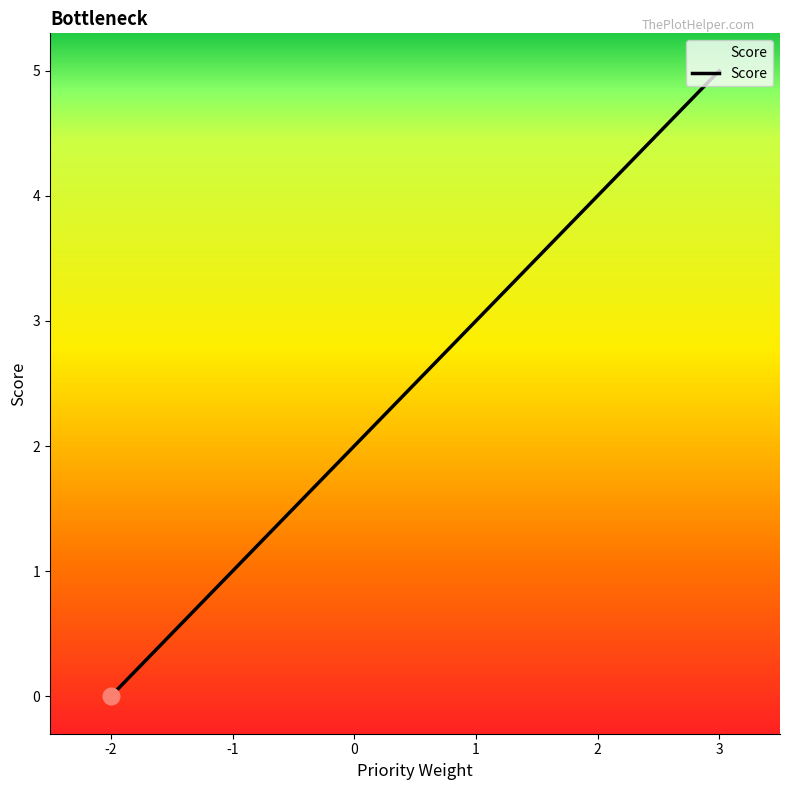

The value at 2 is 4. True or false?

True